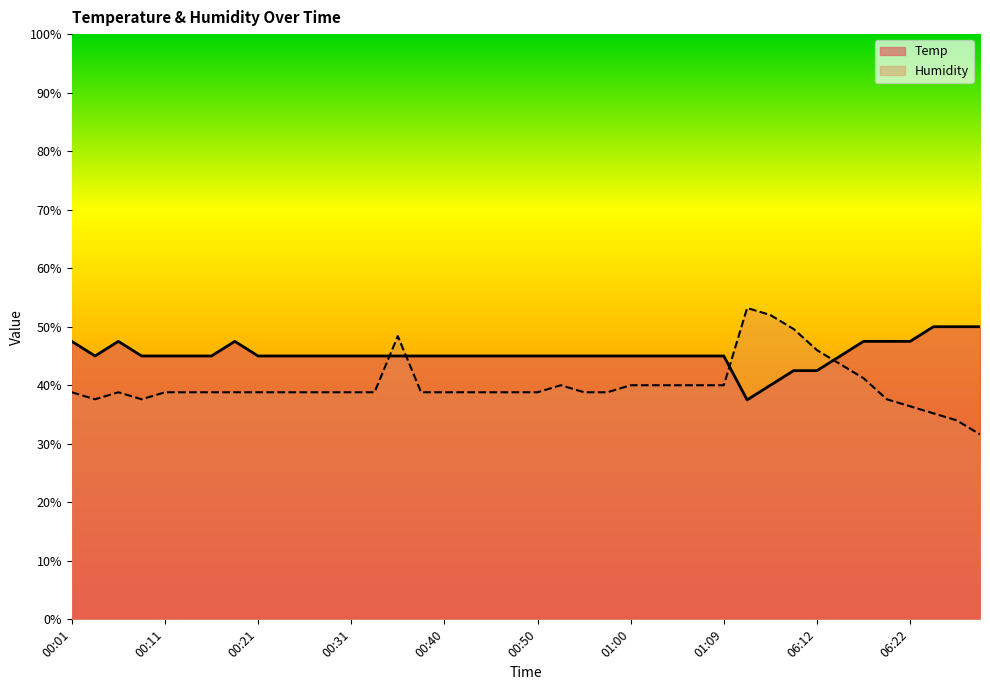

At how many categories does at least one series exceed 44?

40